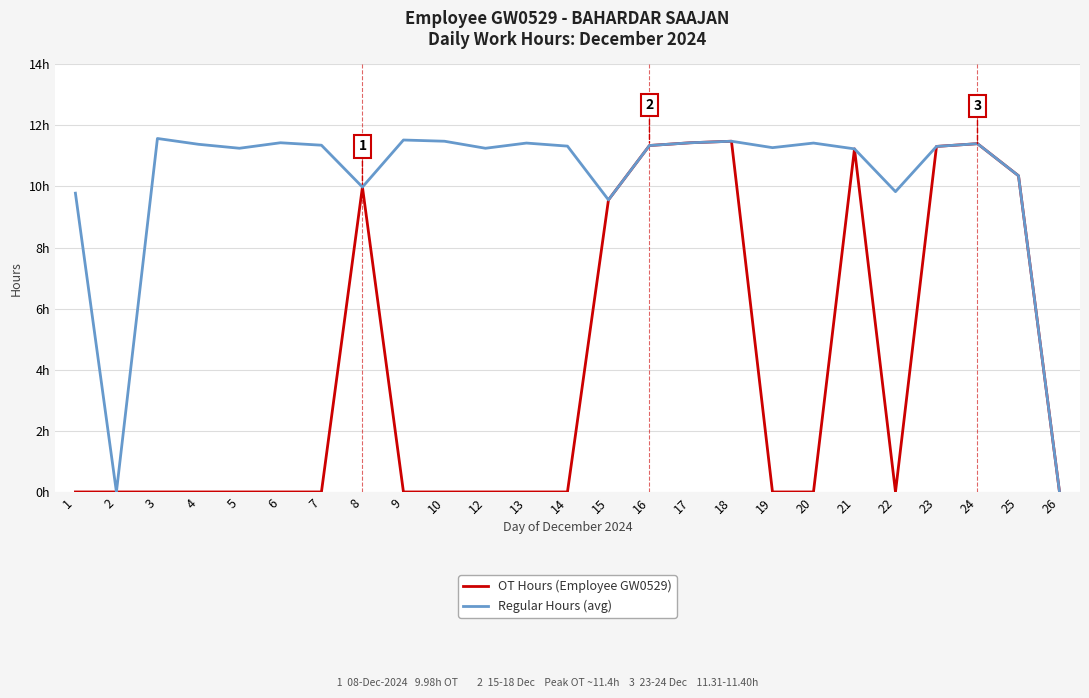

Is the value of OT Hours (Employee GW0529) at 12 greater than the value of Regular Hours (avg) at 20?

No